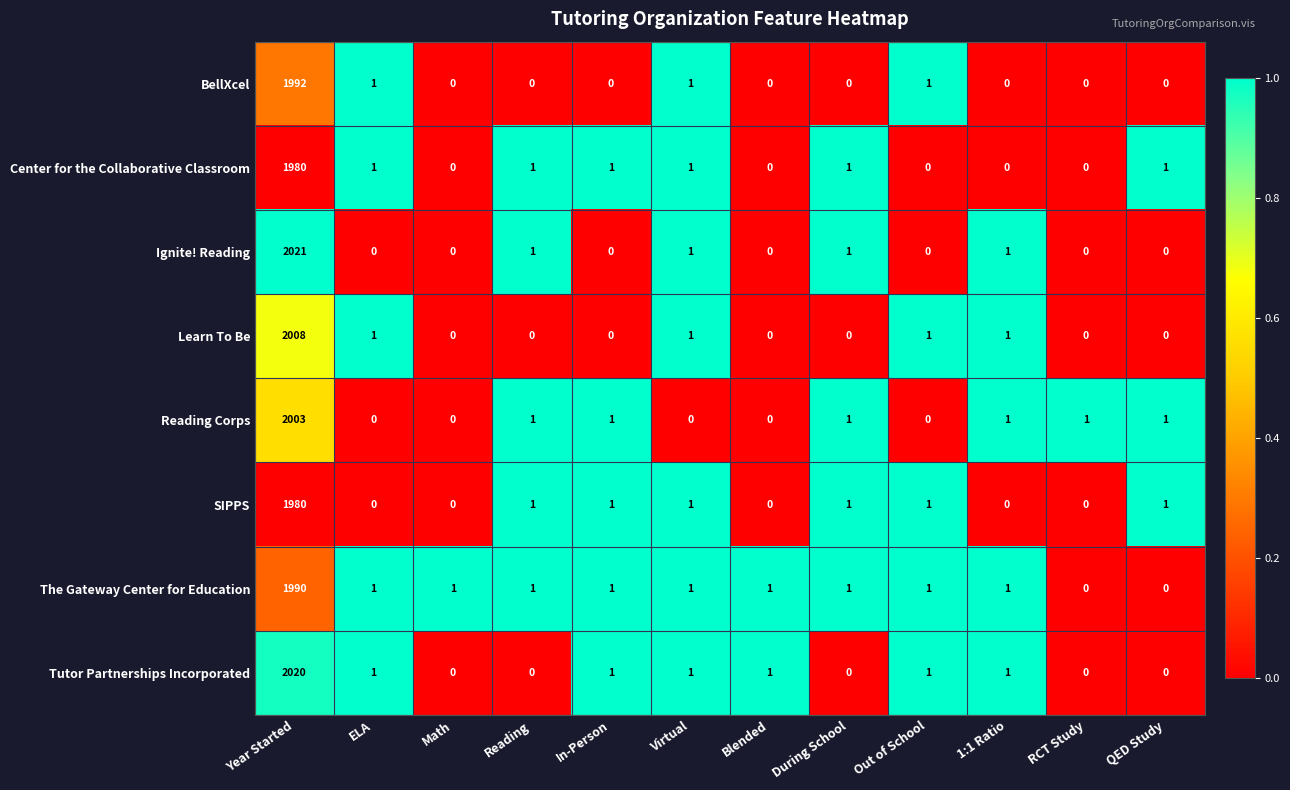

What is the difference between the Ignite! Reading values at During School and Year Started?

2020